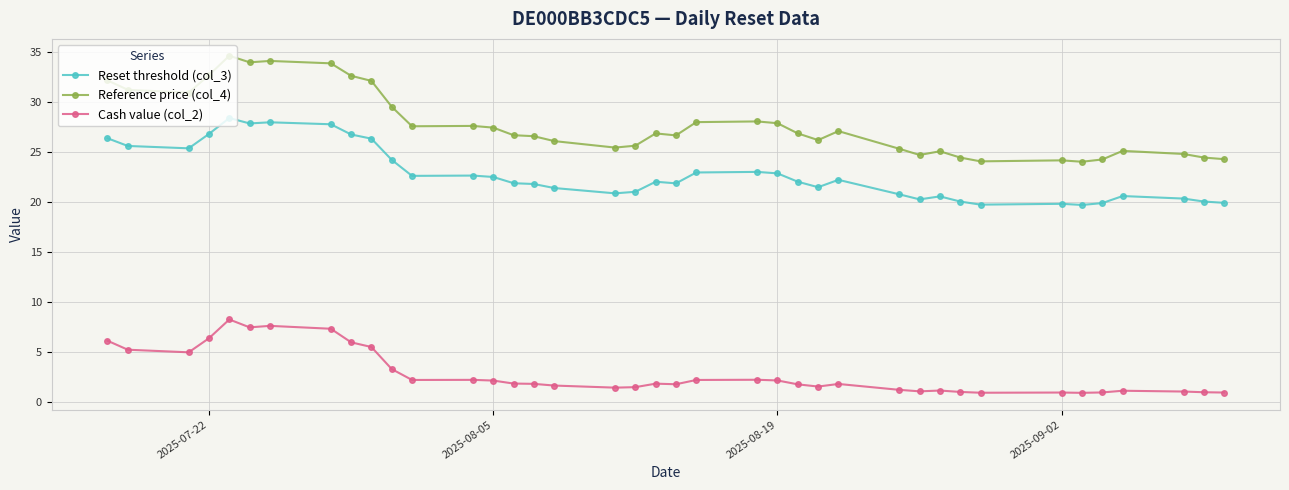

What is the smallest value displayed?

0.9